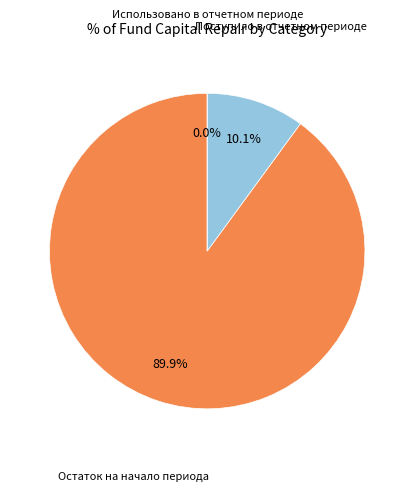

Which slice is the largest?

Остаток на начало периода